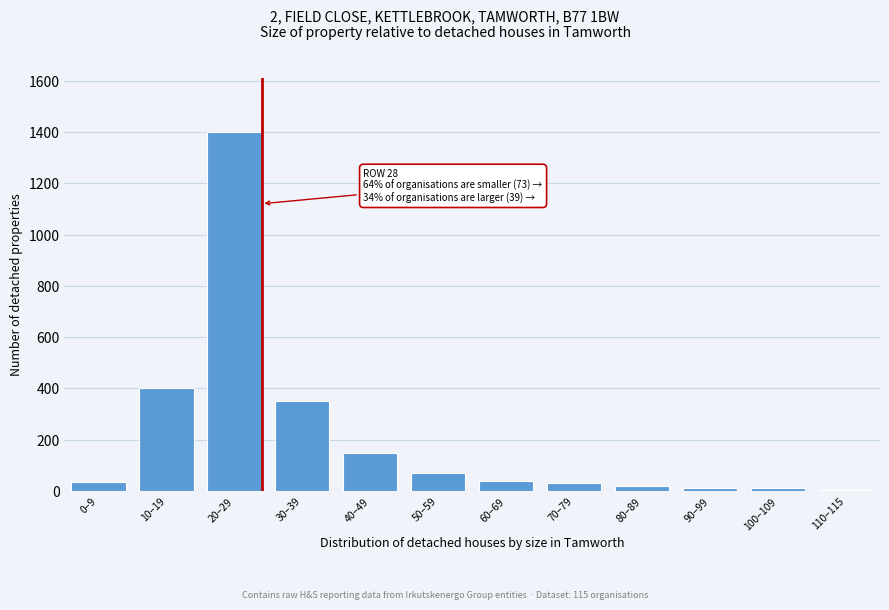

What is the label of the 3rd bar from the right?

90–99